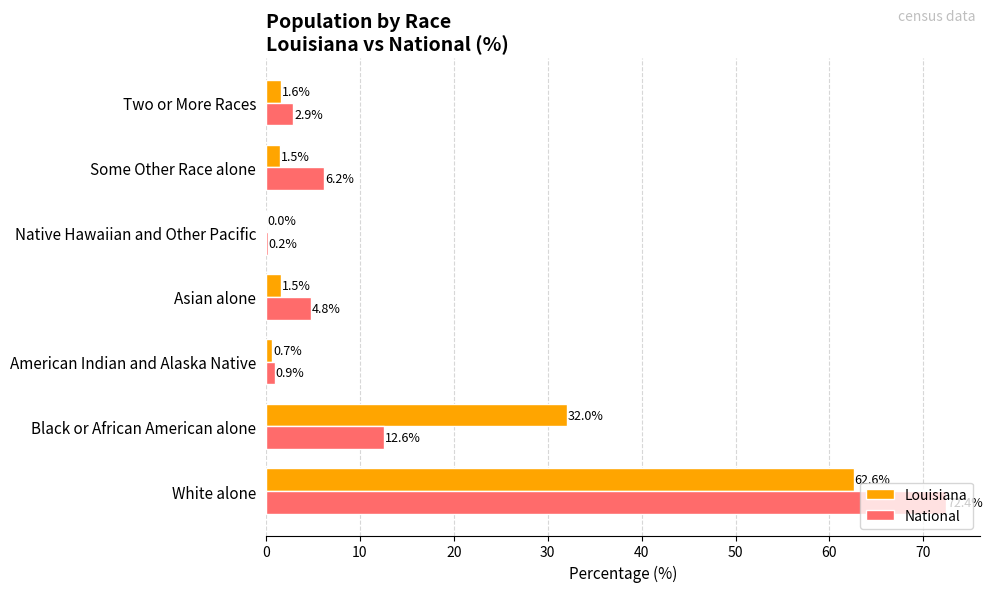

What is the sum of all National values?

100.0